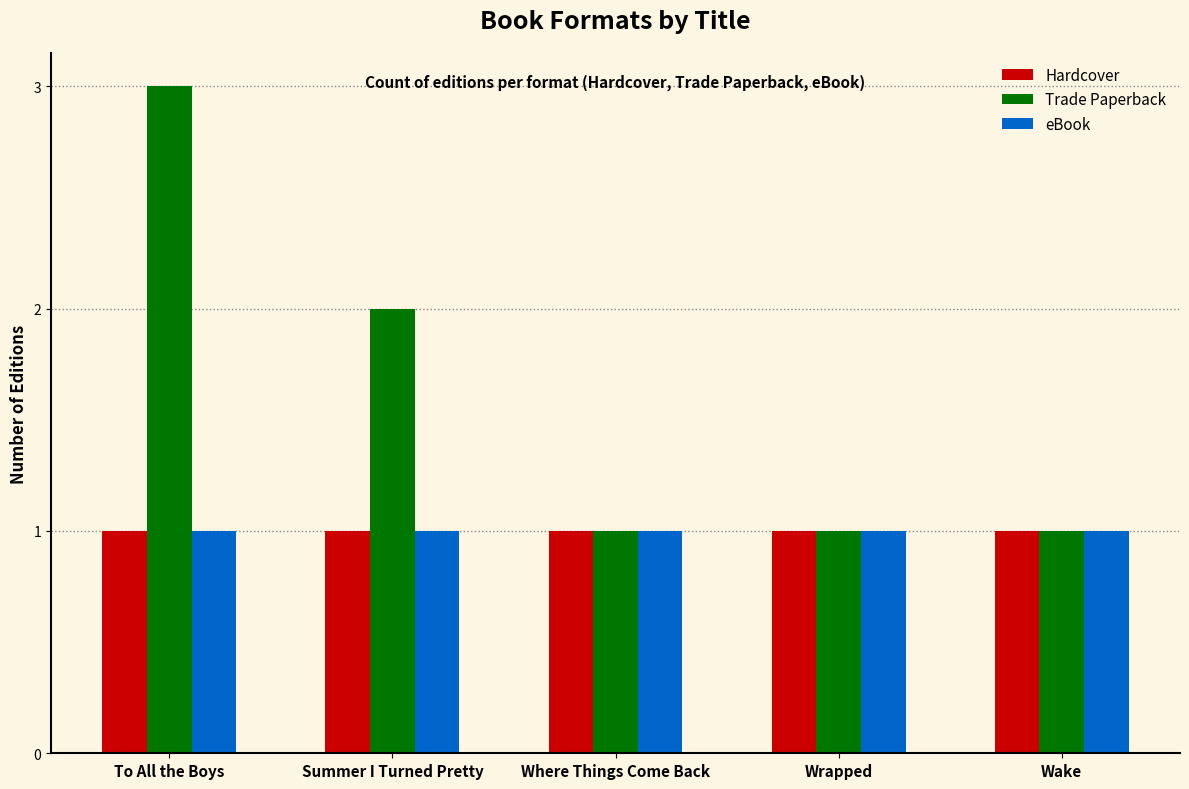

Reading left to right, what are all the values shown in this chart?

Hardcover: 1	1	1	1	1
Trade Paperback: 3	2	1	1	1
eBook: 1	1	1	1	1